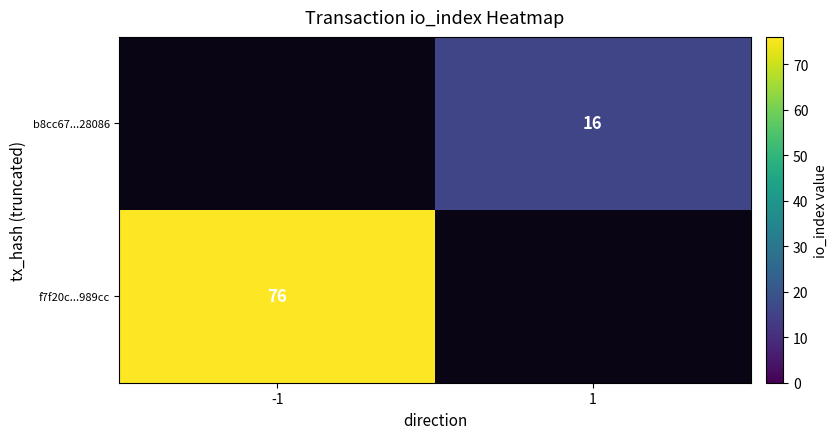

Count the number of categories in the chart.

2